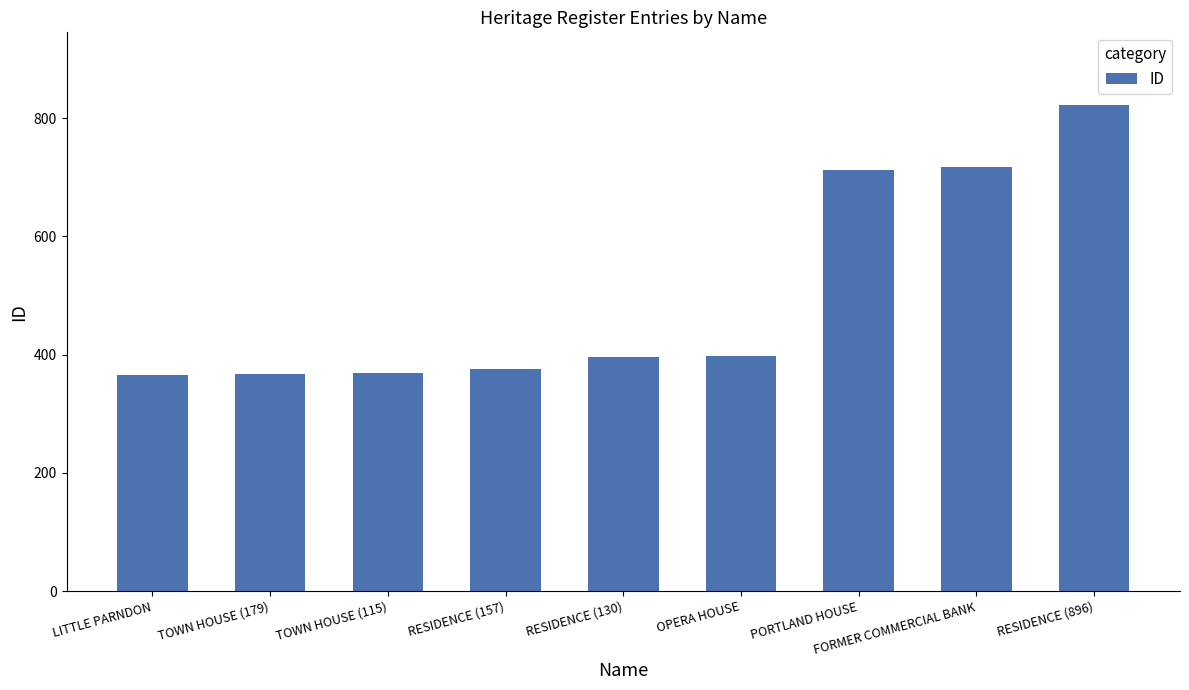

What is the change in value from LITTLE PARNDON to RESIDENCE (896)?

+456